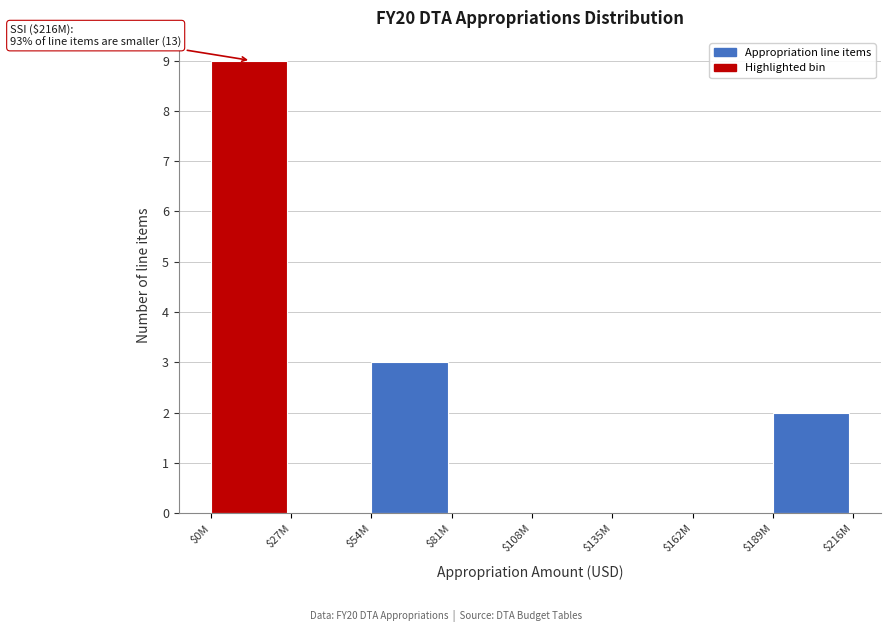

The value at $189M is 2. True or false?

True